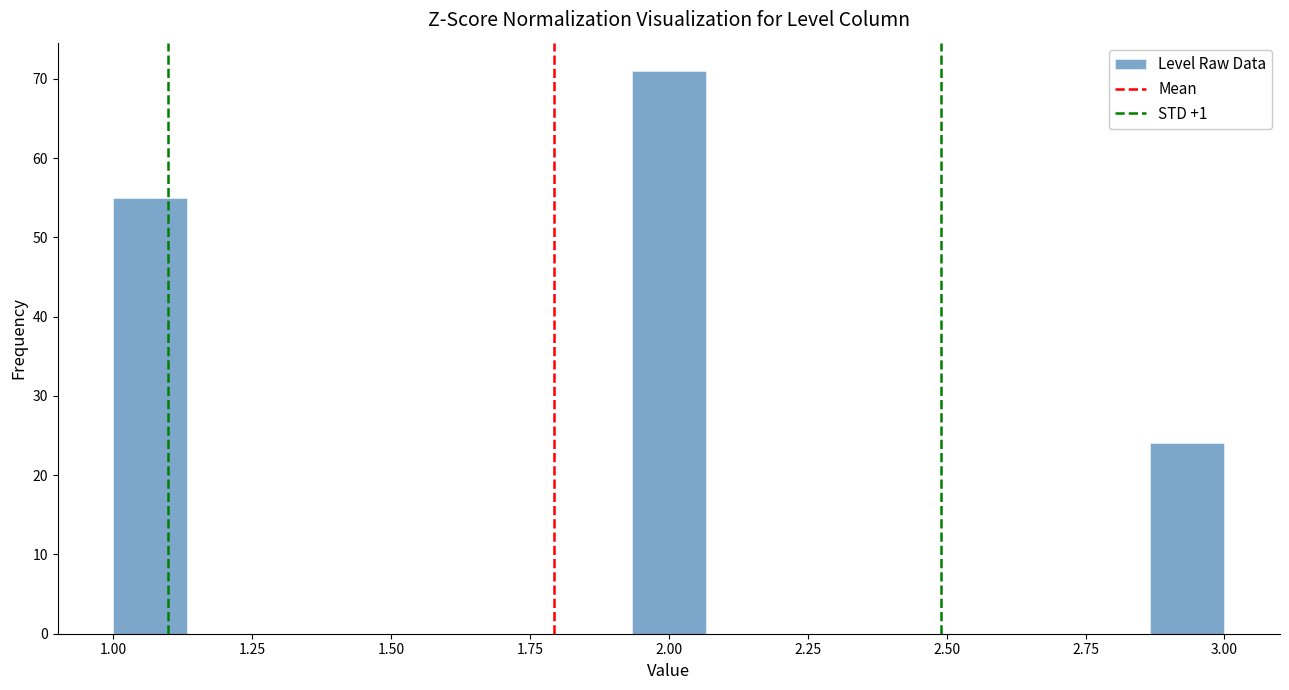

Read against the x-axis, roughly where is the centre of the tallest bar?

2.00